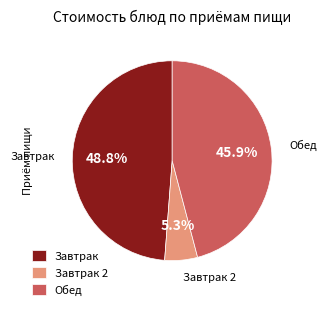

Is there any slice that represents more than half of the pie?

No